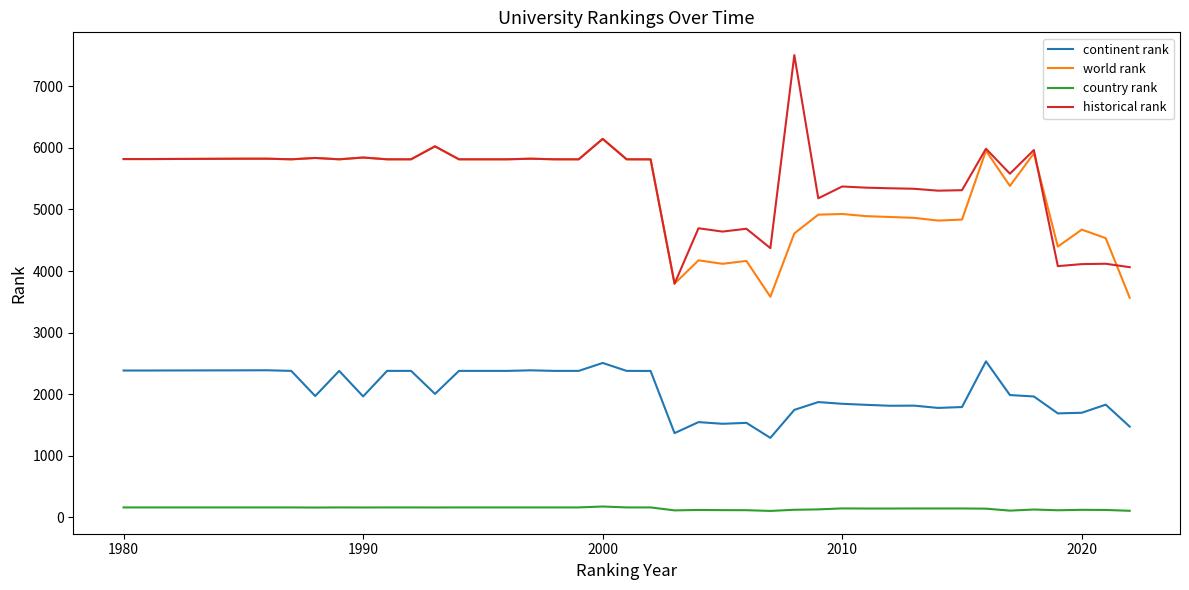

What is the maximum value for continent rank?

2531